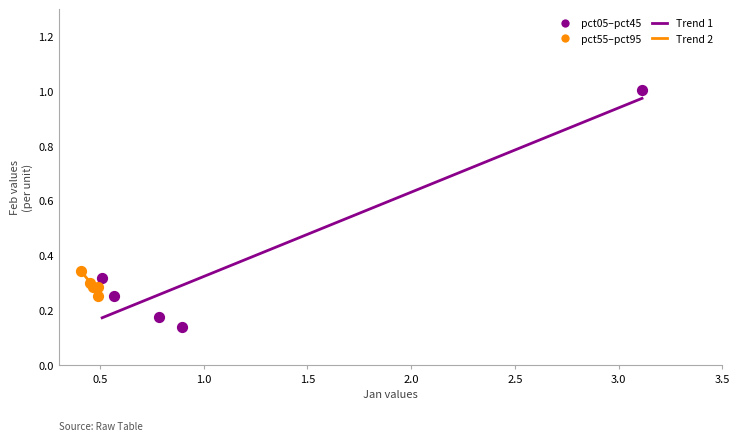

Which series reaches the minimum Y coordinate?

pct05–pct45